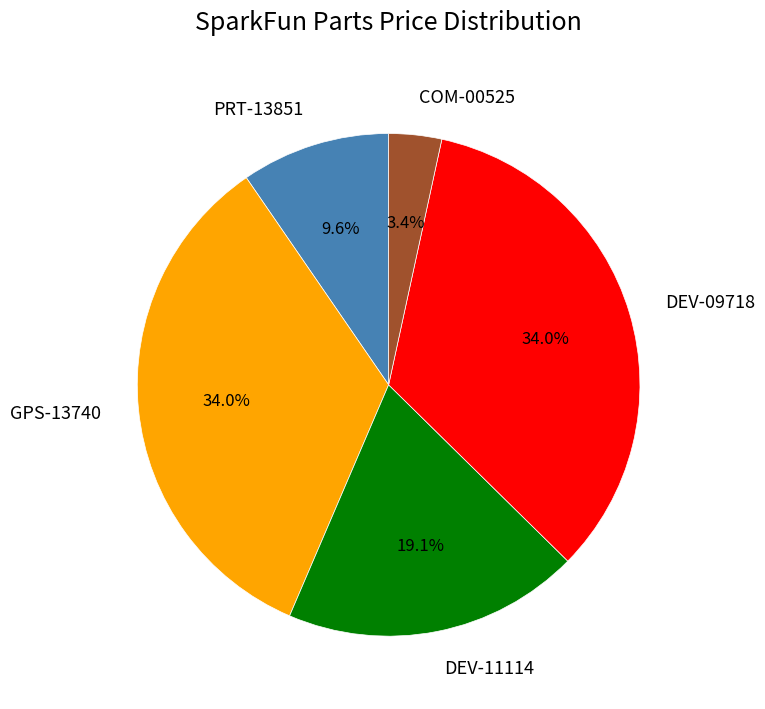

The DEV-09718 slice represents 34% of the pie. True or false?

True